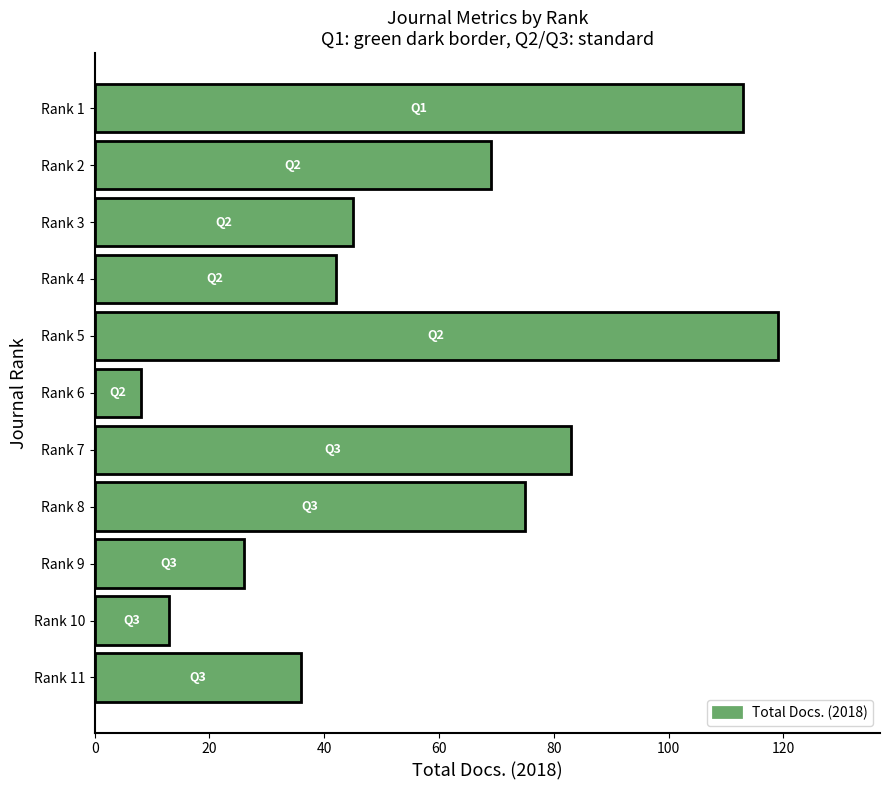

Is it true that the value at Rank 6 is 3?

False